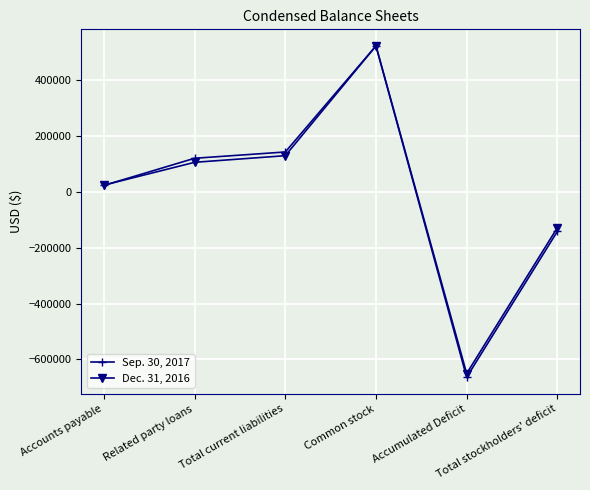

Which series has the largest range (max minus min)?

Sep. 30, 2017